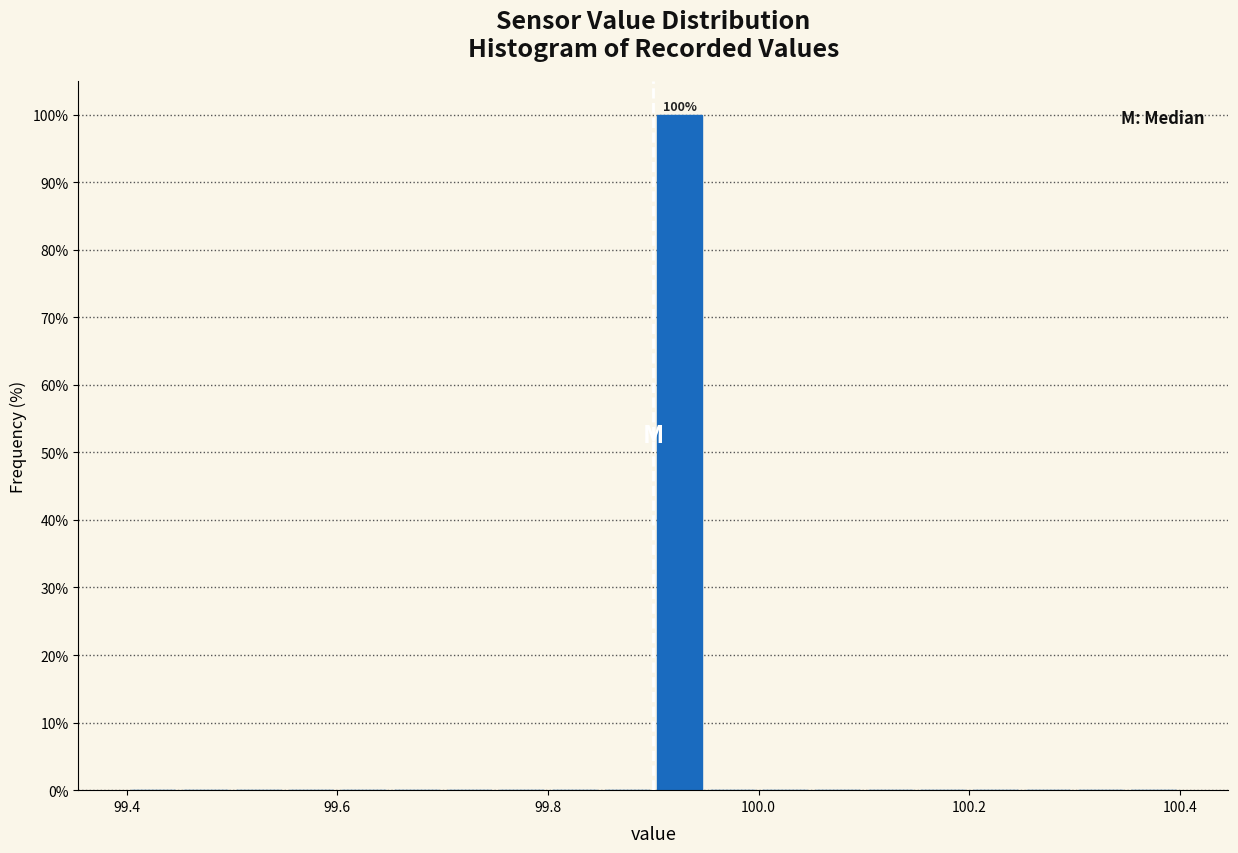

Read against the x-axis, roughly where is the centre of the tallest bar?

99.92